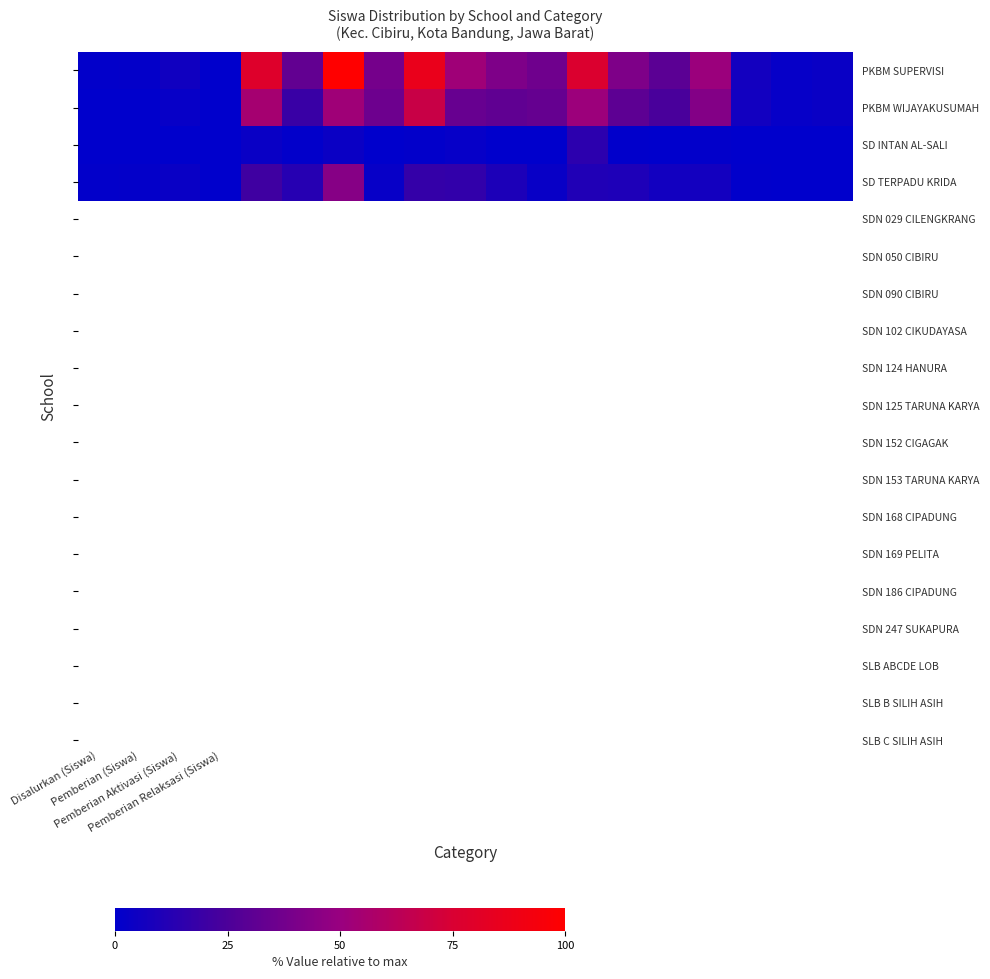

At which category is the sum across all series the highest?

6